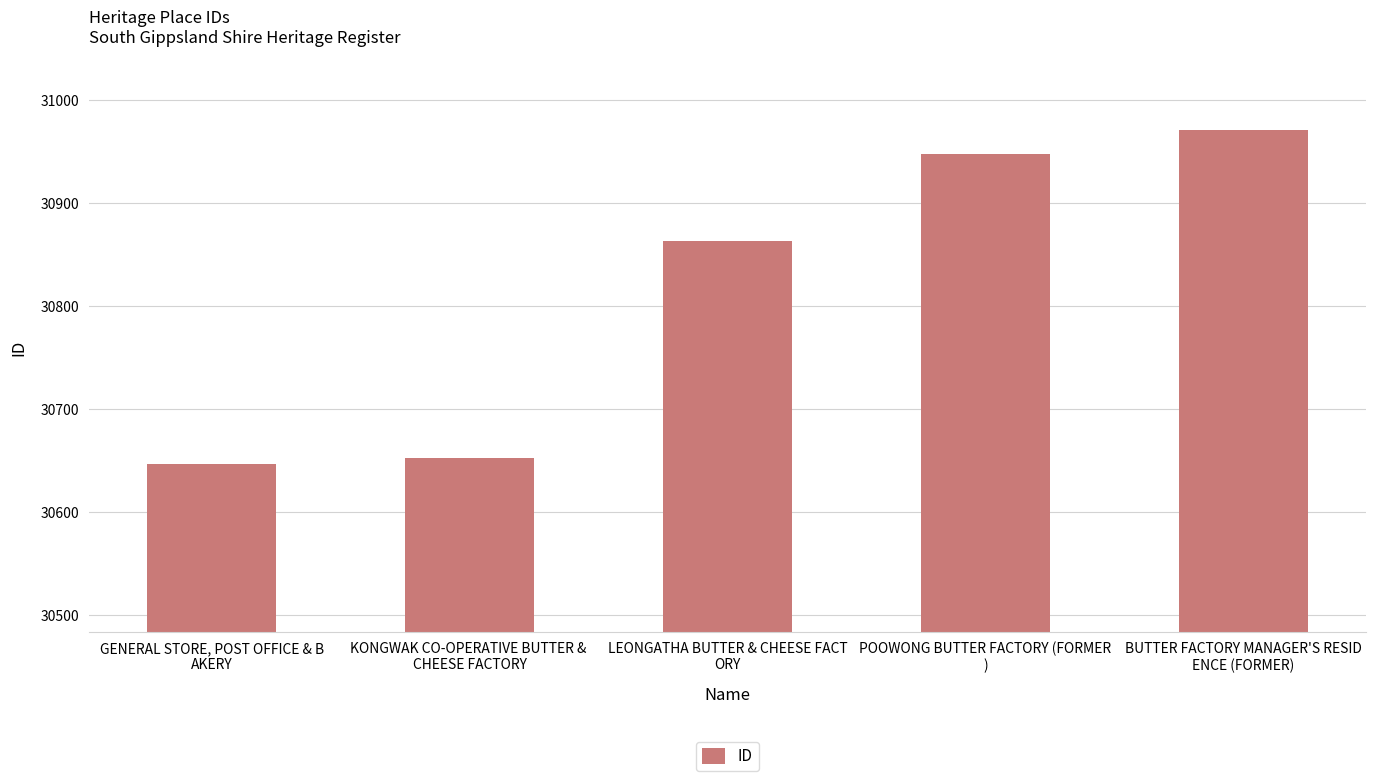

Is it true that the value at POOWONG BUTTER FACTORY (FORMER
) is 30948?

True